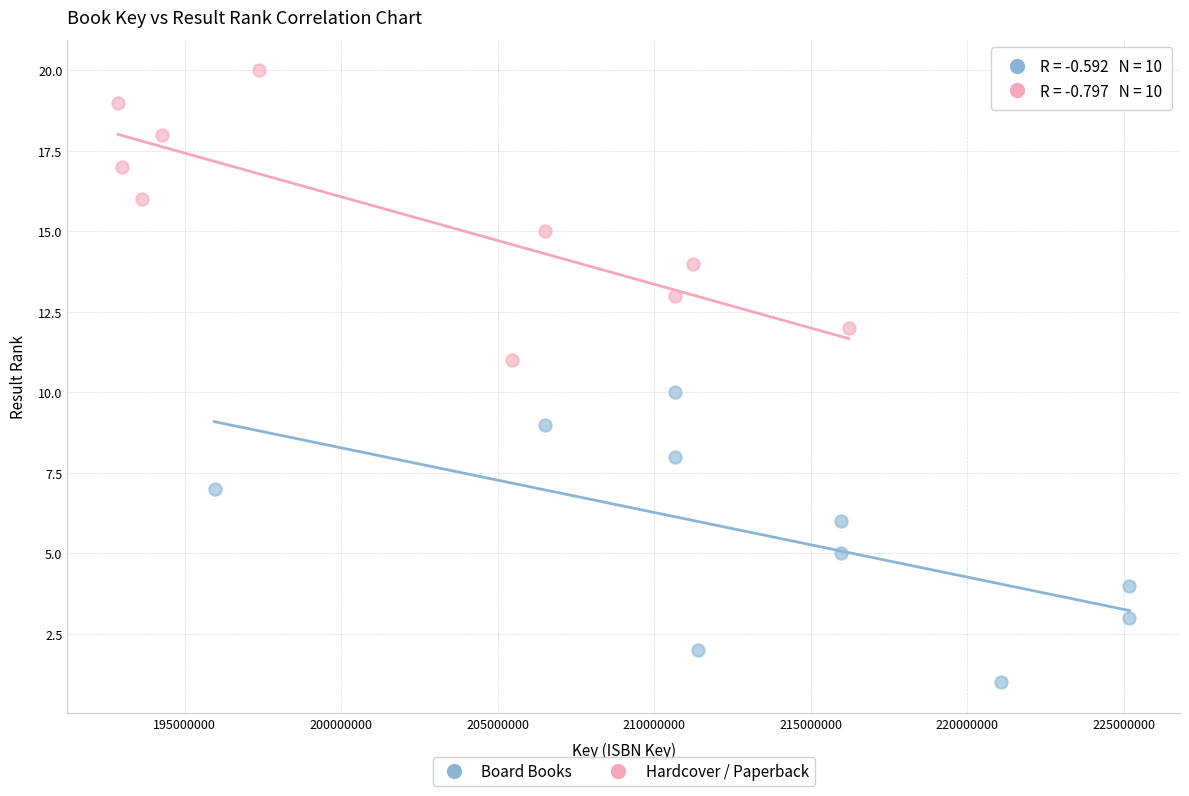

Which series reaches the minimum Y coordinate?

Board Books